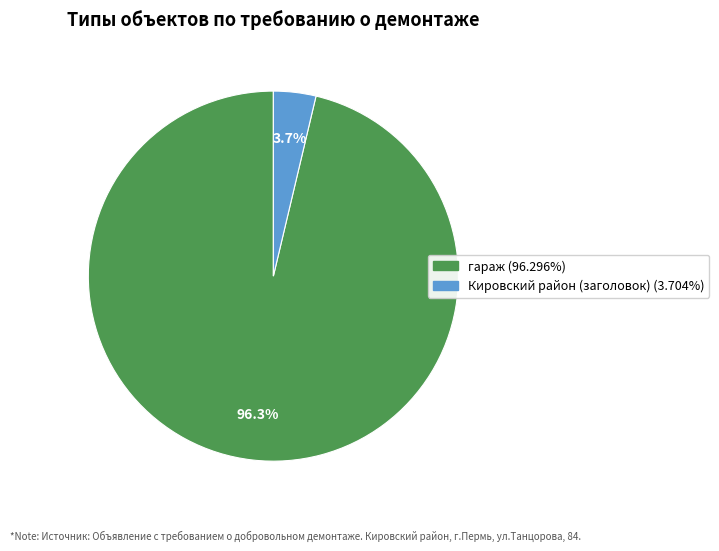

To the nearest percent, what is the difference between the Кировский район and гараж slice percentages?

93%